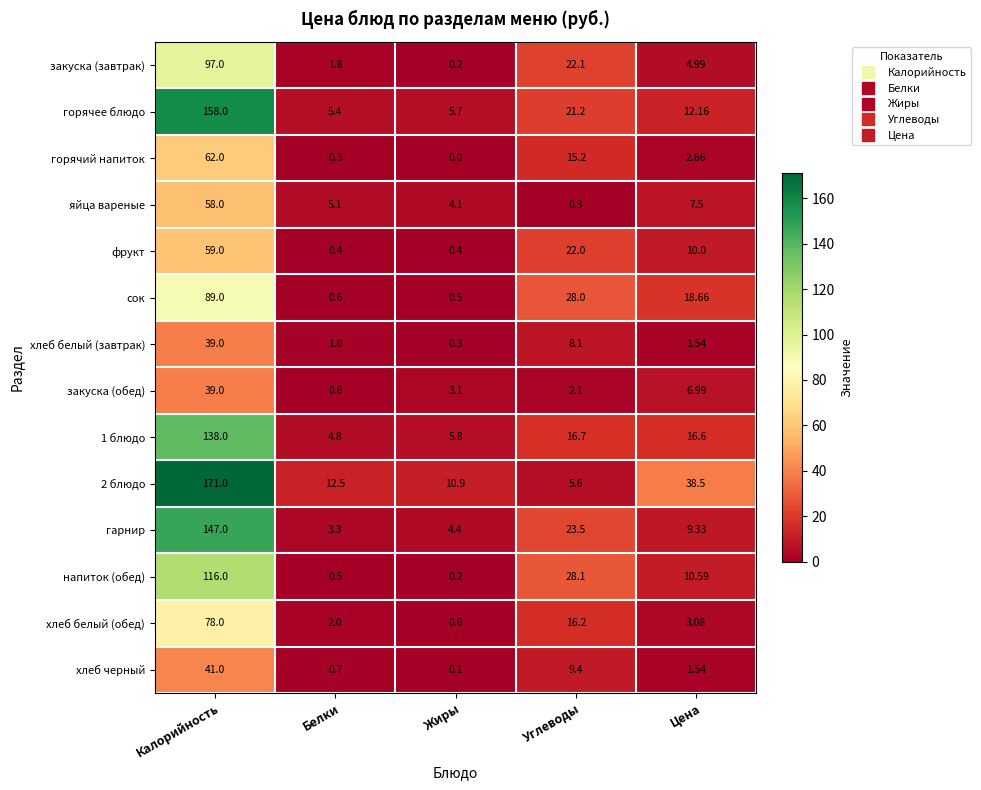

Between Белки and Углеводы, which series saw the biggest shift?

напиток (обед)